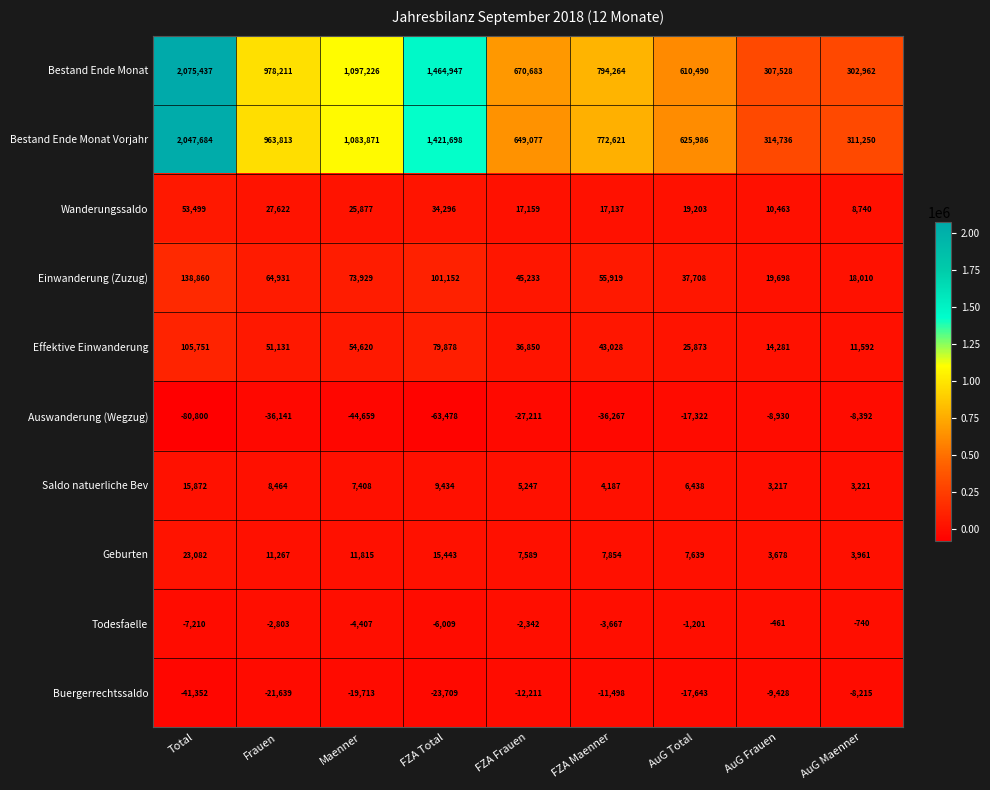

Rank the series at FZA Frauen from highest to lowest value.

Bestand Ende Monat, Bestand Ende Monat Vorjahr, Einwanderung (Zuzug), Effektive Einwanderung, Wanderungssaldo, Geburten, Saldo natuerliche Bev, Todesfaelle, Buergerrechtssaldo, Auswanderung (Wegzug)